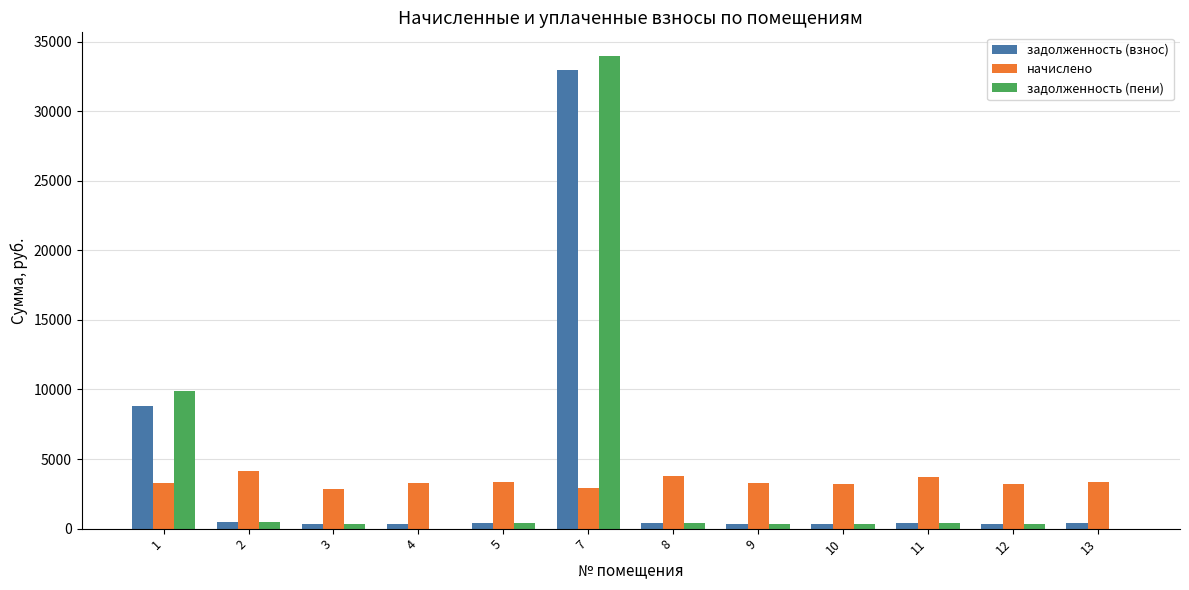

How many values in the задолженность (взнос) series exceed 372?

6